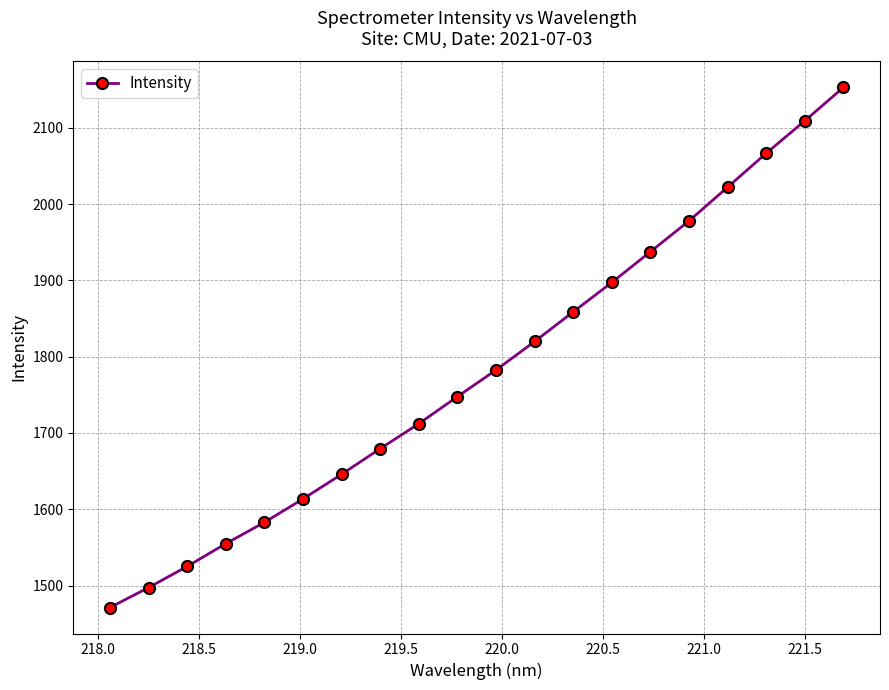

What is the value of the 7th point from the left?

1645.9